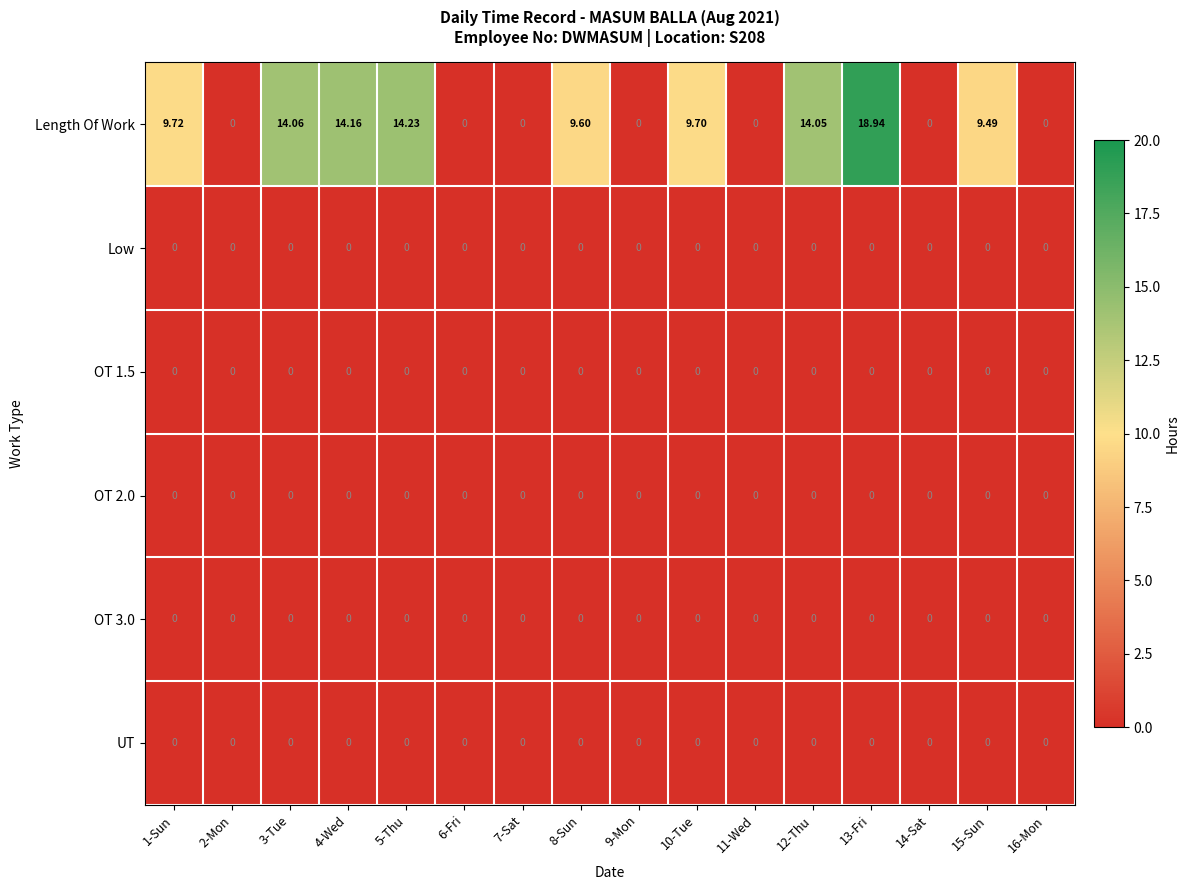

Which series changed the most between 5-Thu and 8-Sun?

Length Of Work